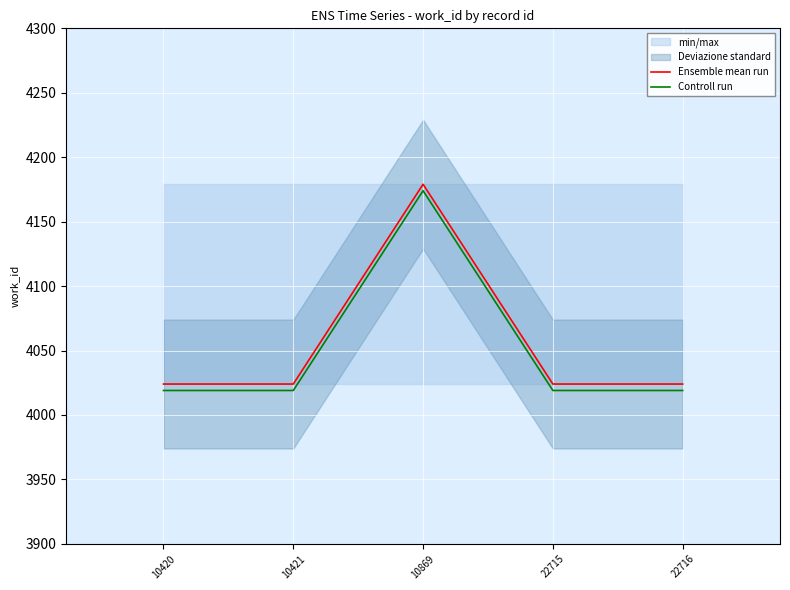

At how many categories does at least one series exceed 4075?

1